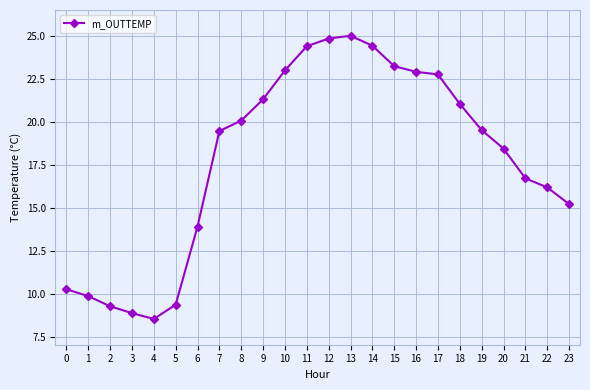

What is the minimum value shown in the chart?

8.5